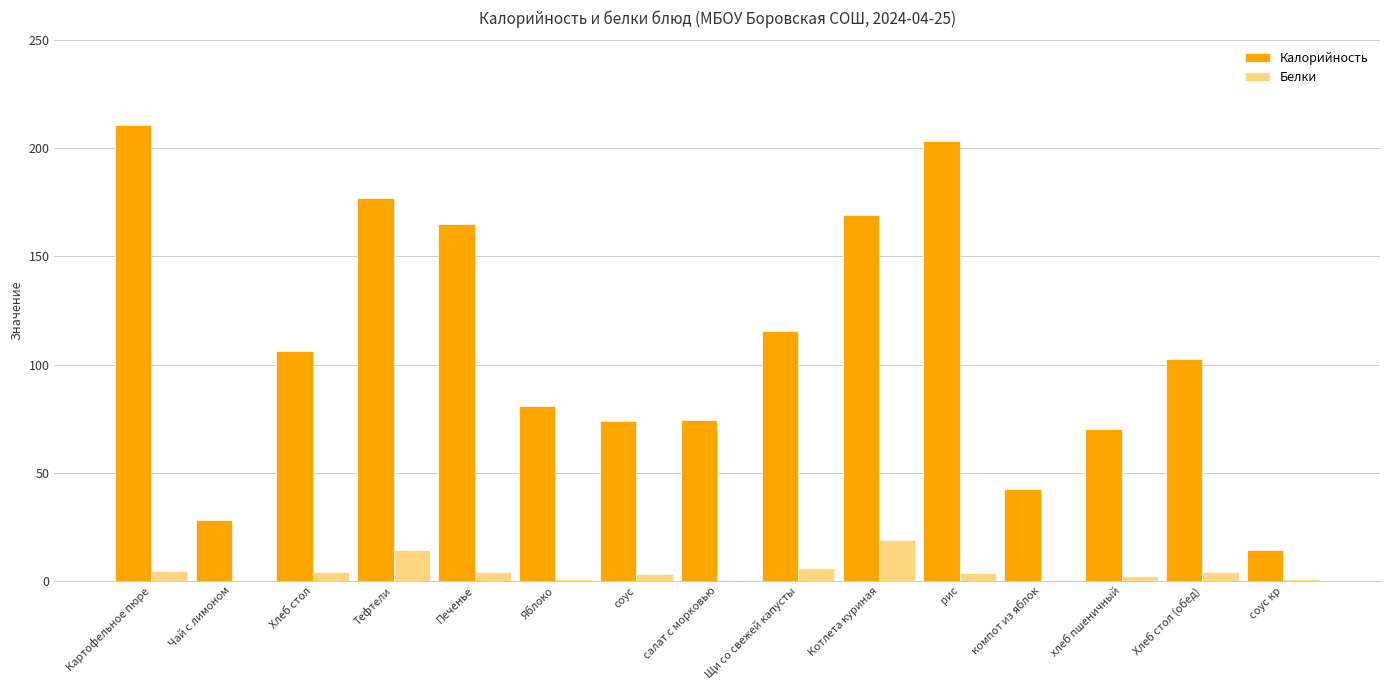

Where does the Белки series first go above 3?

Картофельное пюре